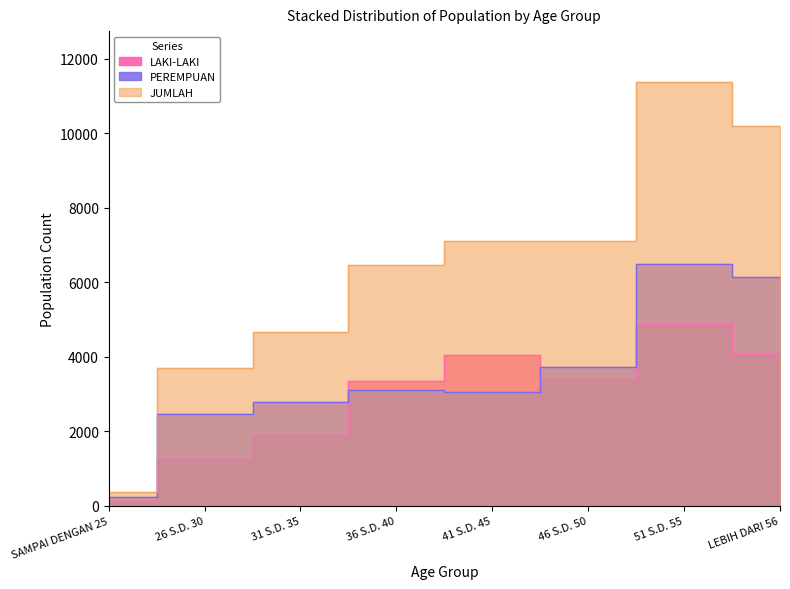

What is the value of the LAKI-LAKI point at the 8th from the left?

4071